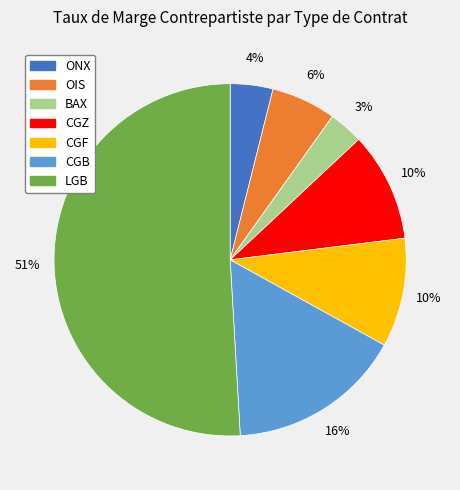

Which category has the biggest portion of the pie?

LGB